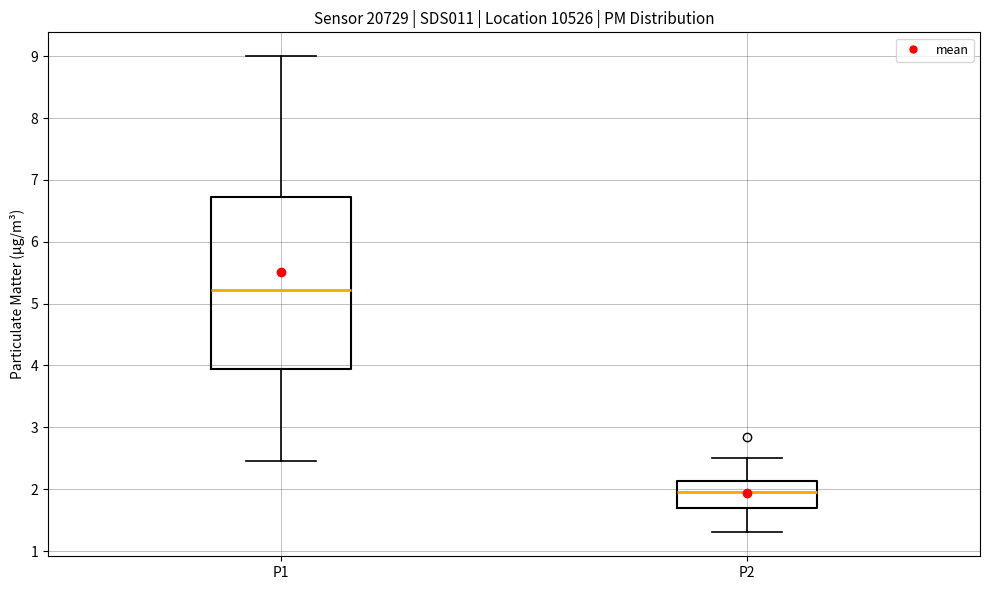

Which box has the highest median line?

P1